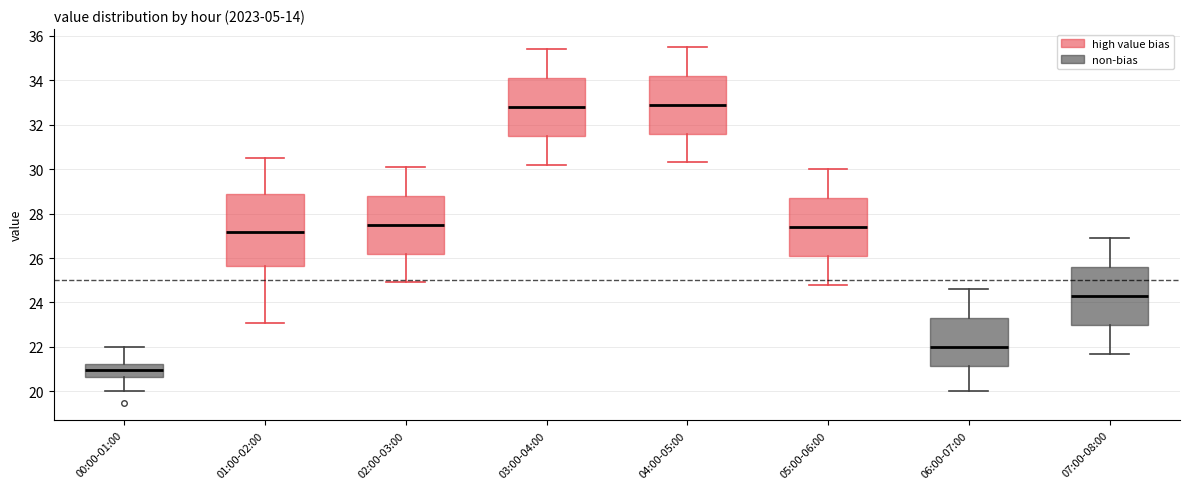

Reading left to right, transcribe this box plot: for each box, give where its median line is, the range the box spans, and where its two whiskers end, as read against the y-axis. The values are not printed on the chart, so give them approximately, as read against the axis.

00:00-01:00: median 21.0, box 20.6 to 21.2, whiskers 20.0 to 22.0
01:00-02:00: median 27.2, box 25.6 to 28.8, whiskers 23.0 to 30.4
02:00-03:00: median 27.6, box 26.2 to 28.8, whiskers 25.0 to 30.2
03:00-04:00: median 32.8, box 31.6 to 34.2, whiskers 30.2 to 35.4
04:00-05:00: median 33.0, box 31.6 to 34.2, whiskers 30.4 to 35.6
05:00-06:00: median 27.4, box 26.2 to 28.8, whiskers 24.8 to 30.0
06:00-07:00: median 22.0, box 21.2 to 23.4, whiskers 20.0 to 24.6
07:00-08:00: median 24.4, box 23.0 to 25.6, whiskers 21.8 to 27.0